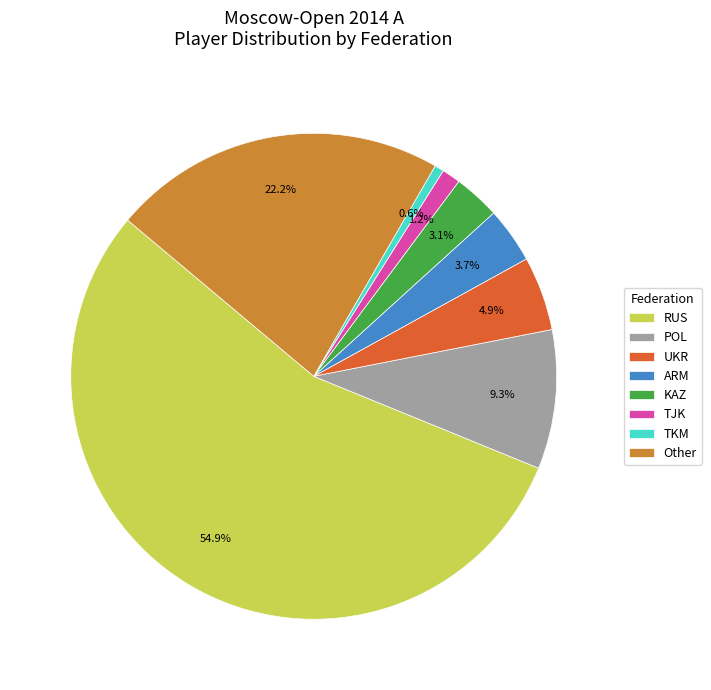

Which has a higher value, POL or RUS?

RUS